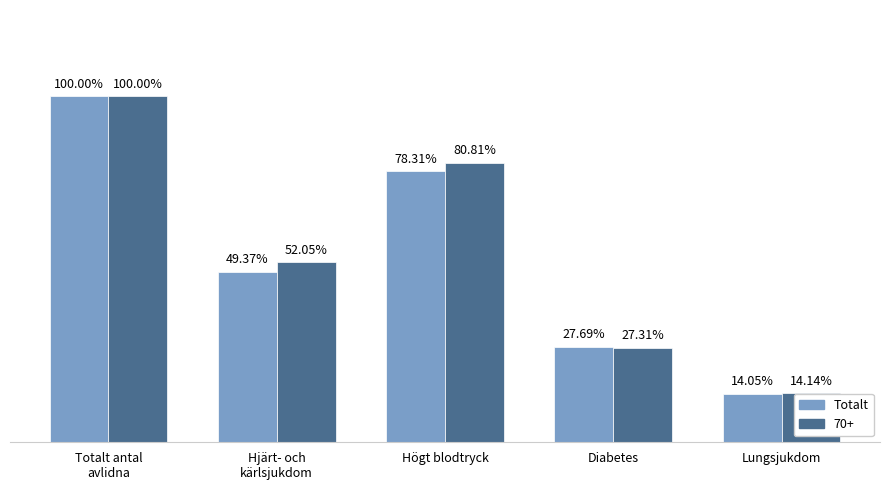

Which series has the largest total across all categories?

70+